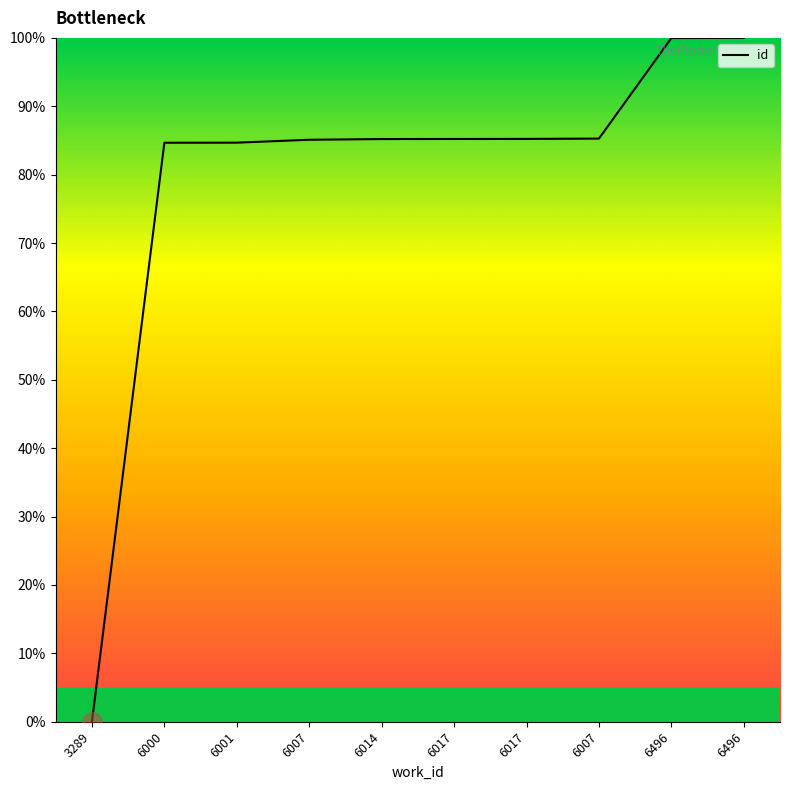

What is the difference between the values at 6017 and 6001?

0.6